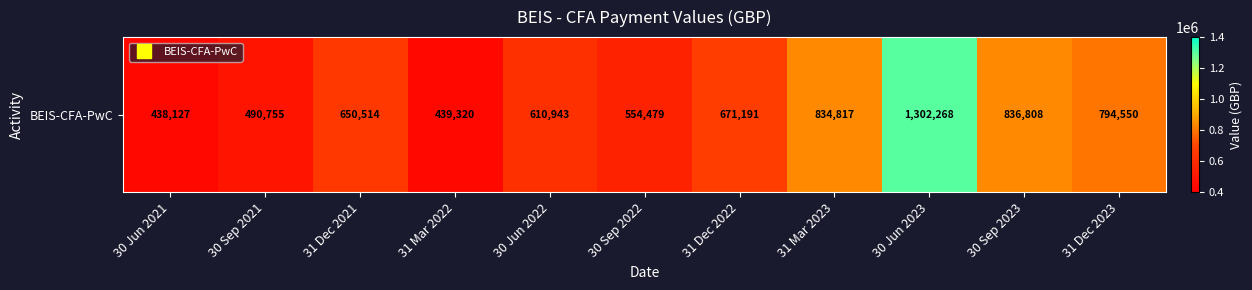

The value at 31 Dec 2021 is 650513.8. True or false?

True